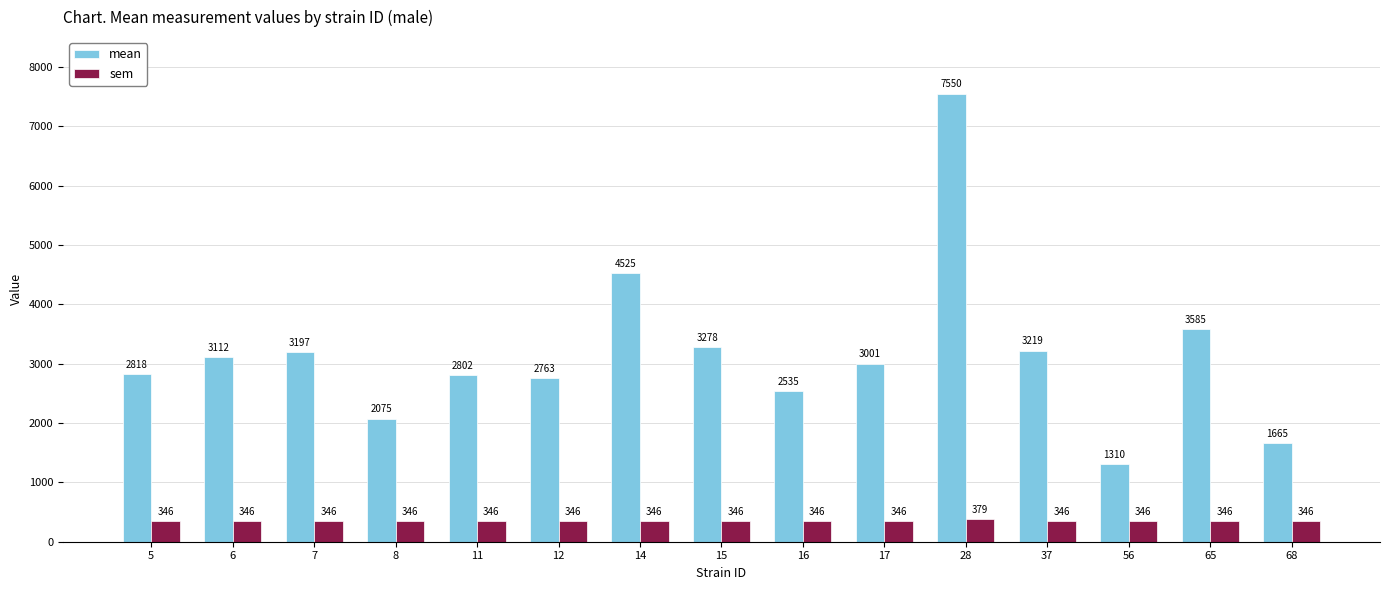

What is the difference between the maximum and minimum values in the sem series?

33.0